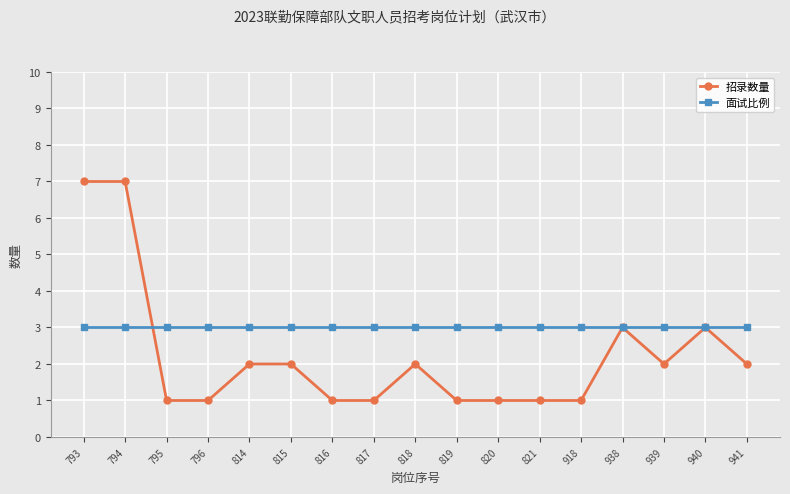

Reading right to left, transcribe all the data shown in this chart.

招录数量: 941=2	940=3	939=2	938=3	918=1	821=1	820=1	819=1	818=2	817=1	816=1	815=2	814=2	796=1	795=1	794=7	793=7
面试比例: 941=3	940=3	939=3	938=3	918=3	821=3	820=3	819=3	818=3	817=3	816=3	815=3	814=3	796=3	795=3	794=3	793=3